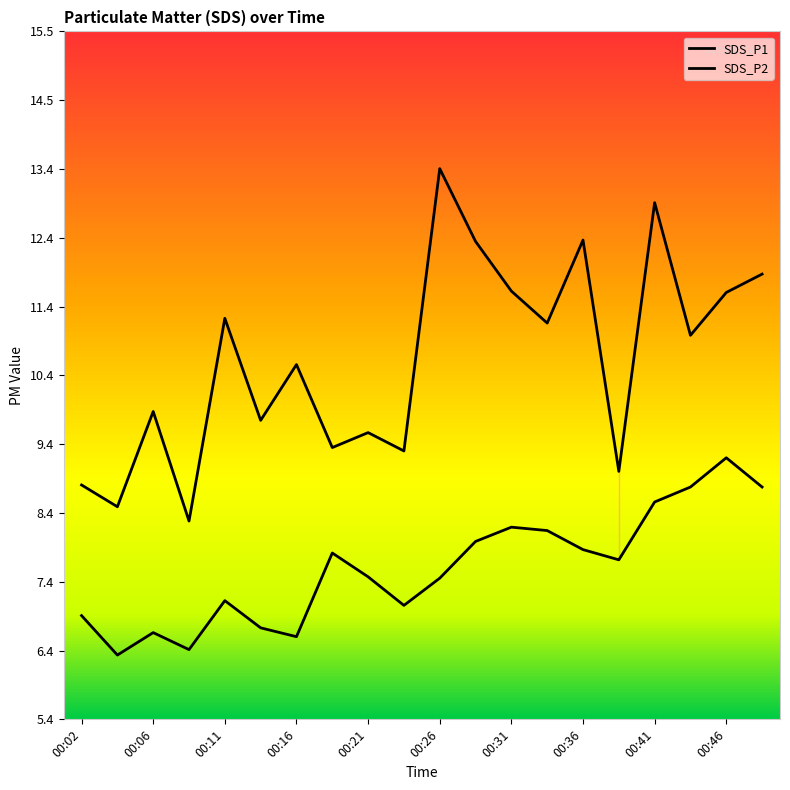

Does the chart have visible grid lines?

No